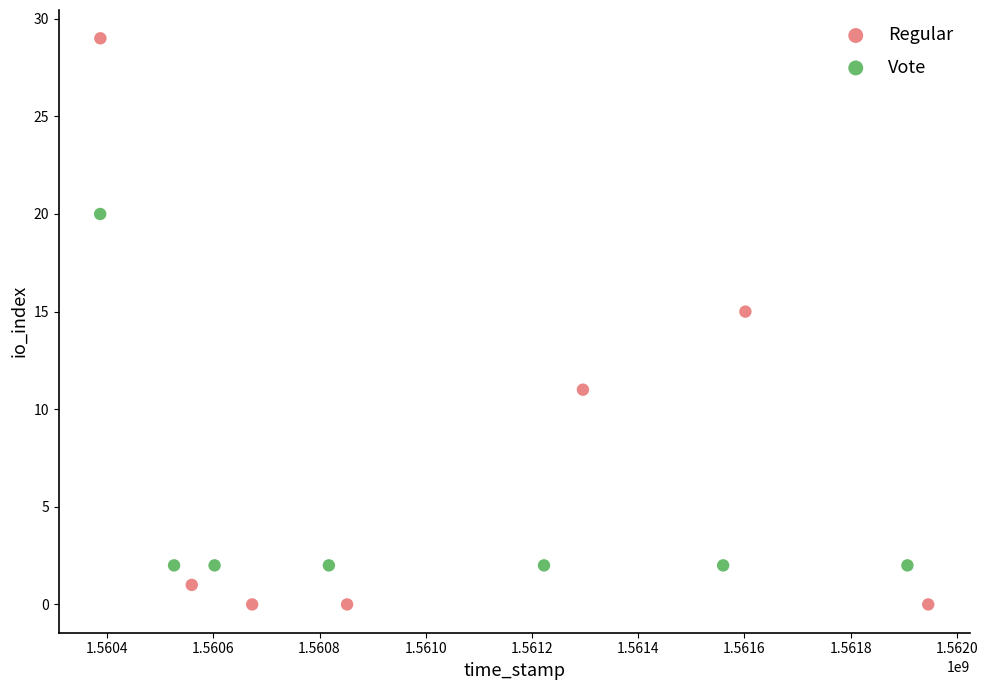

Which series has the widest spread of Y values?

Regular